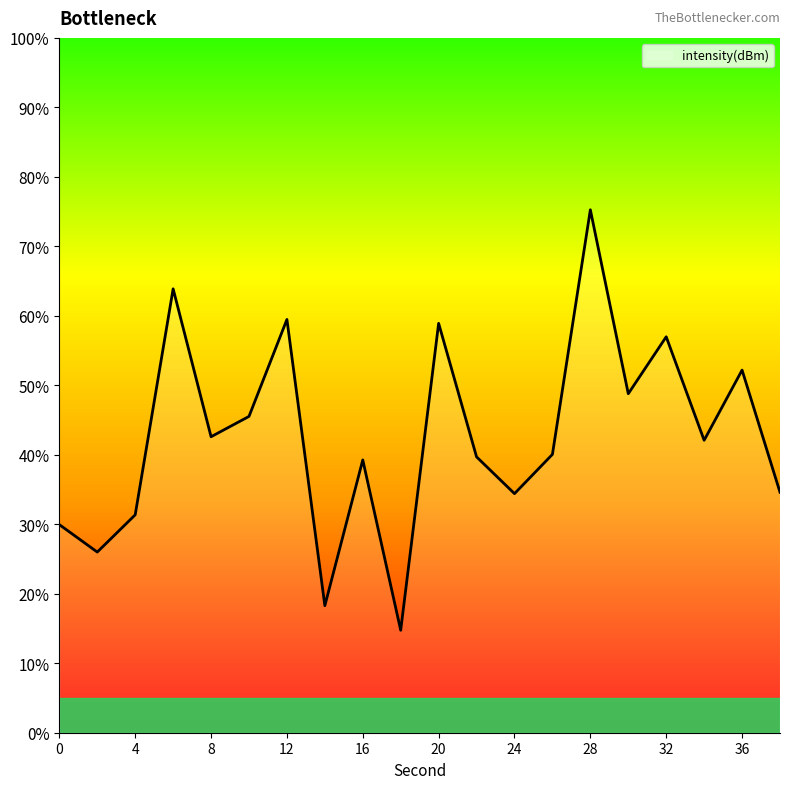

True or false: the data has more than 2 interior local peaks.

True